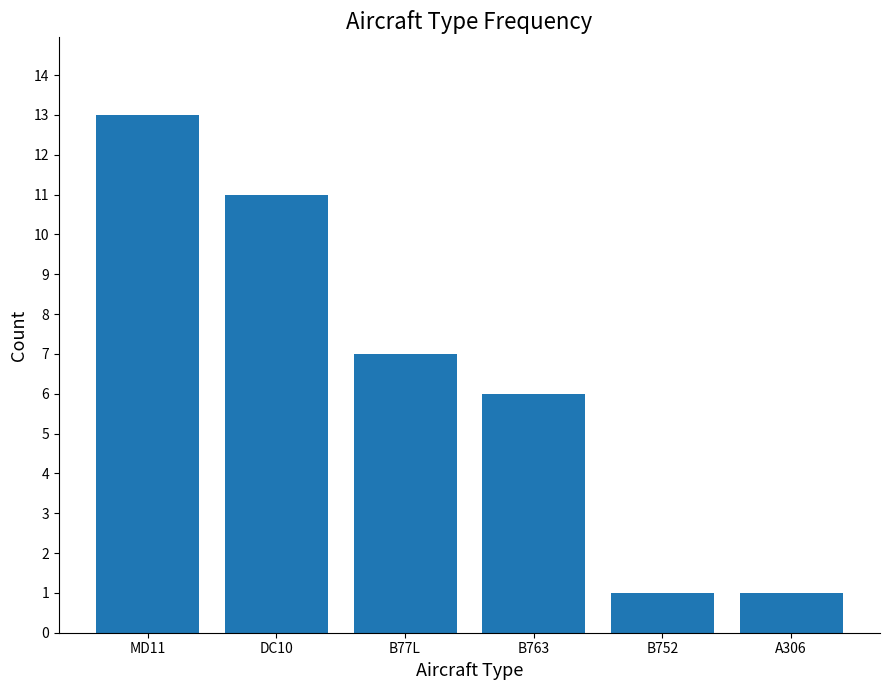

How many bars are there in total?

6